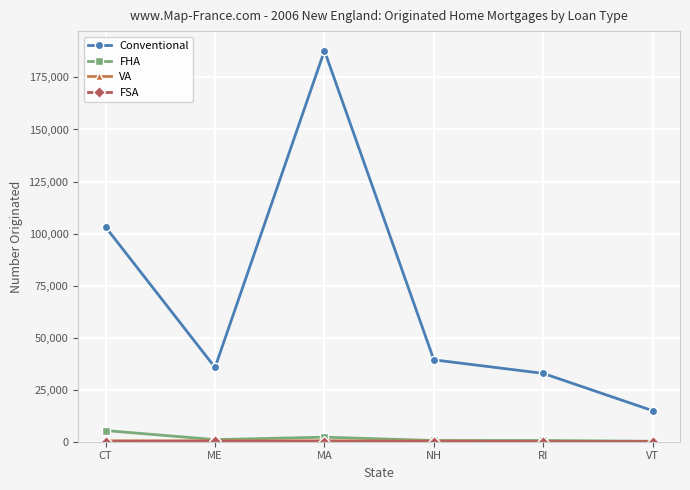

How many interior local peaks does the Conventional series have?

1